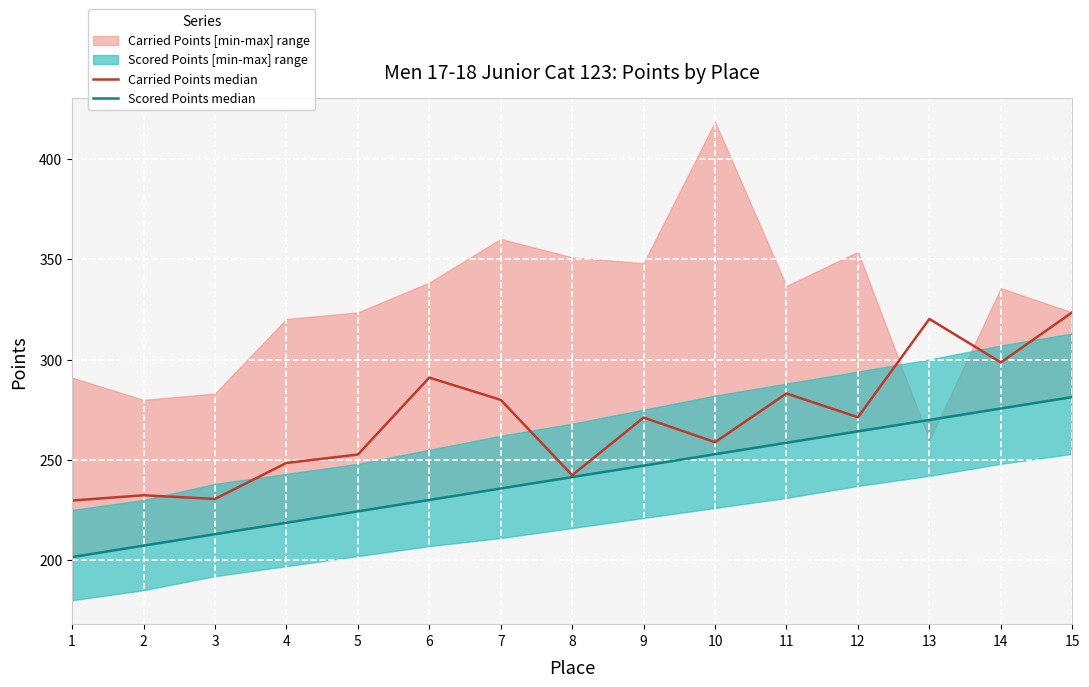

What is the value of the Carried Points median point at the 3rd from the left?

230.5